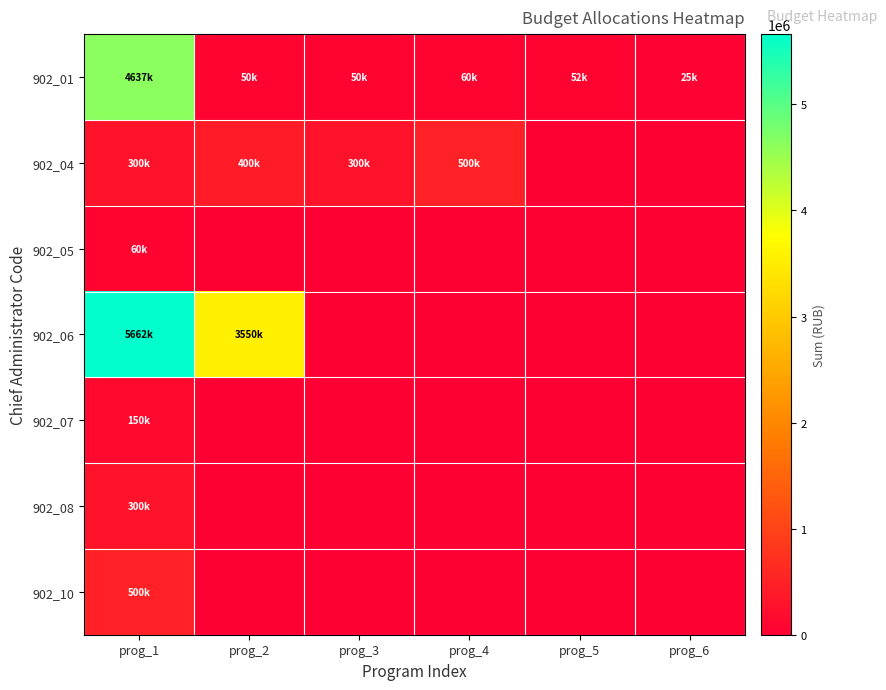

Rank the series at prog_6 from highest to lowest value.

902_01, 902_04, 902_05, 902_06, 902_07, 902_08, 902_10